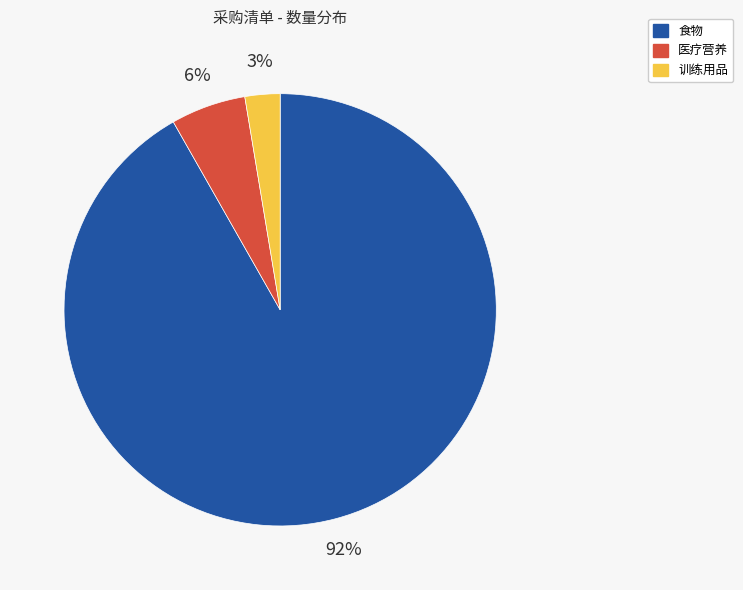

To the nearest percent, what is the average slice percentage?

33%